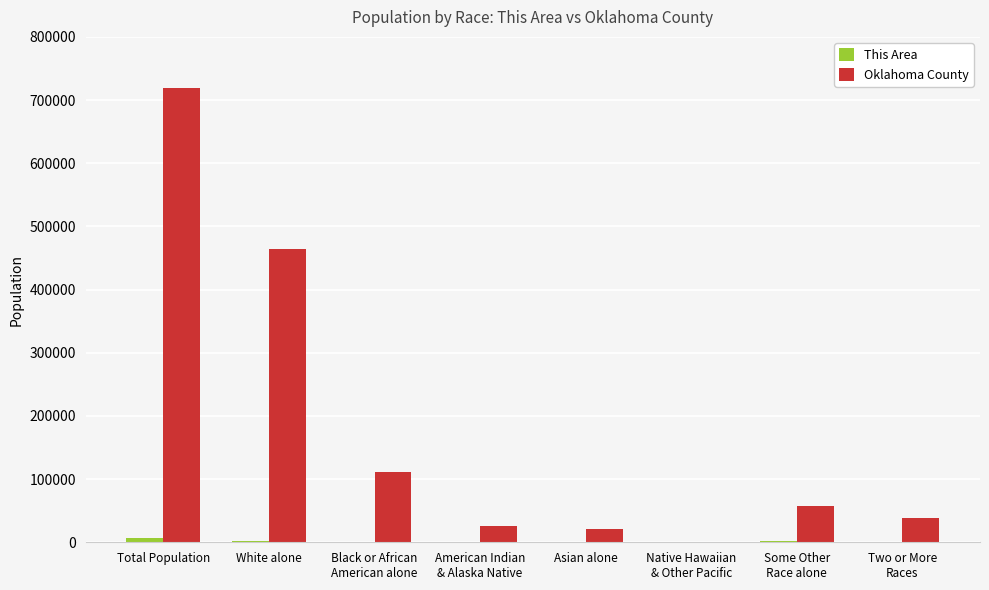

Where is Oklahoma County nearest to the value 359706?

White alone